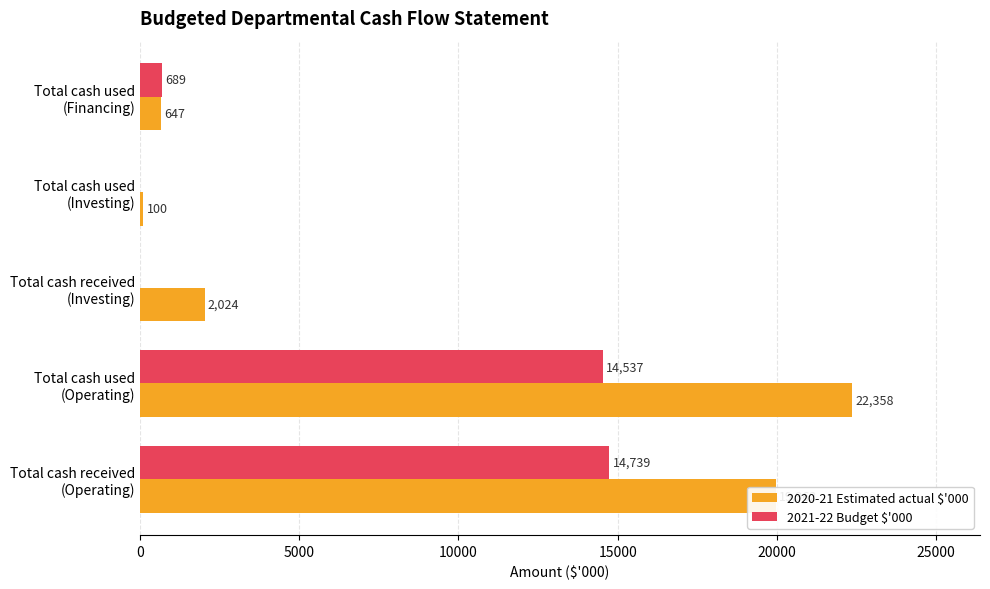

What is the sum of all 2020-21 Estimated actual $'000 values?

45091